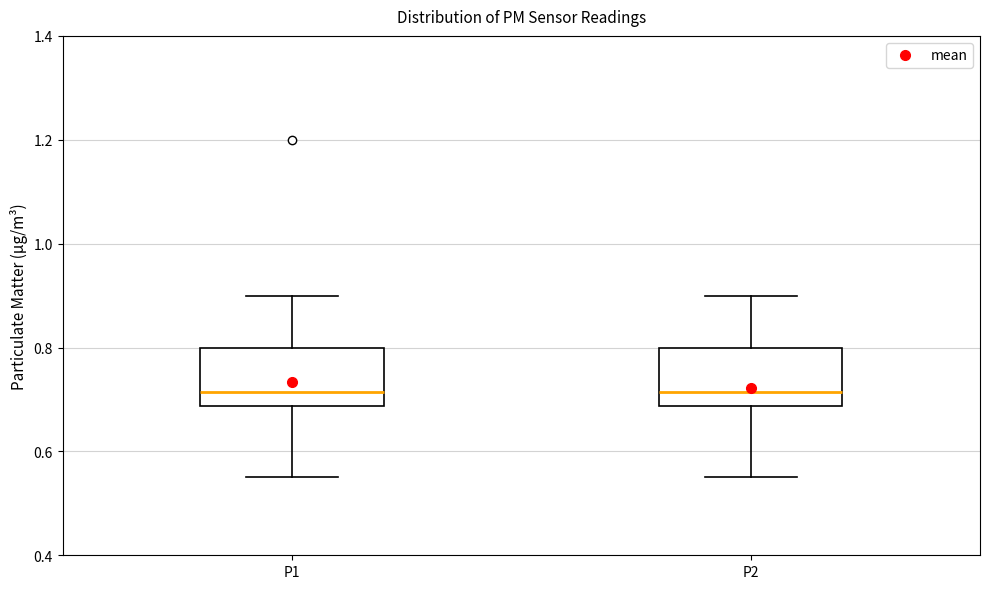

Where does the upper whisker of the box for P1 end on the y-axis? The values are not printed on the chart, so give them approximately, as read against the axis.

0.90